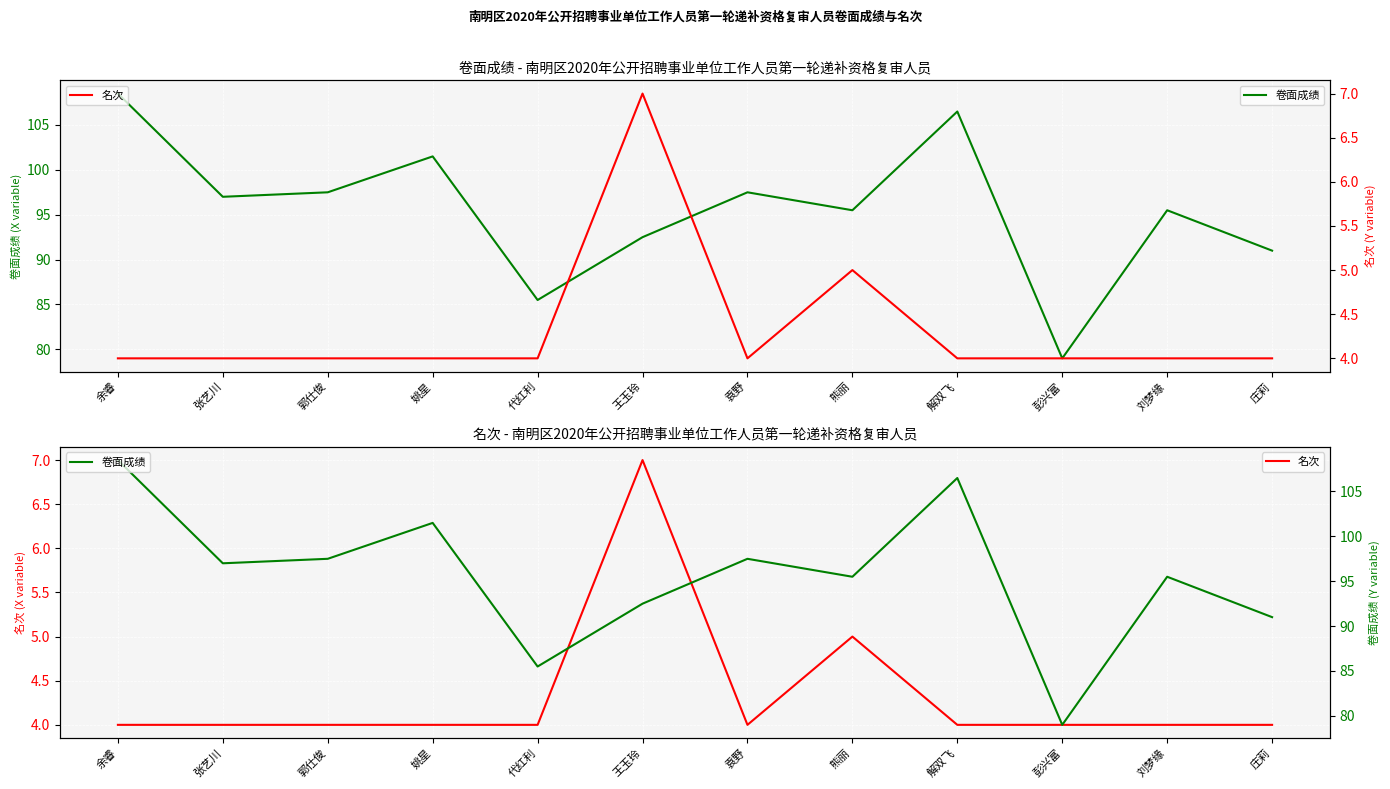

What is the lowest value of the 名次 series?

4.0